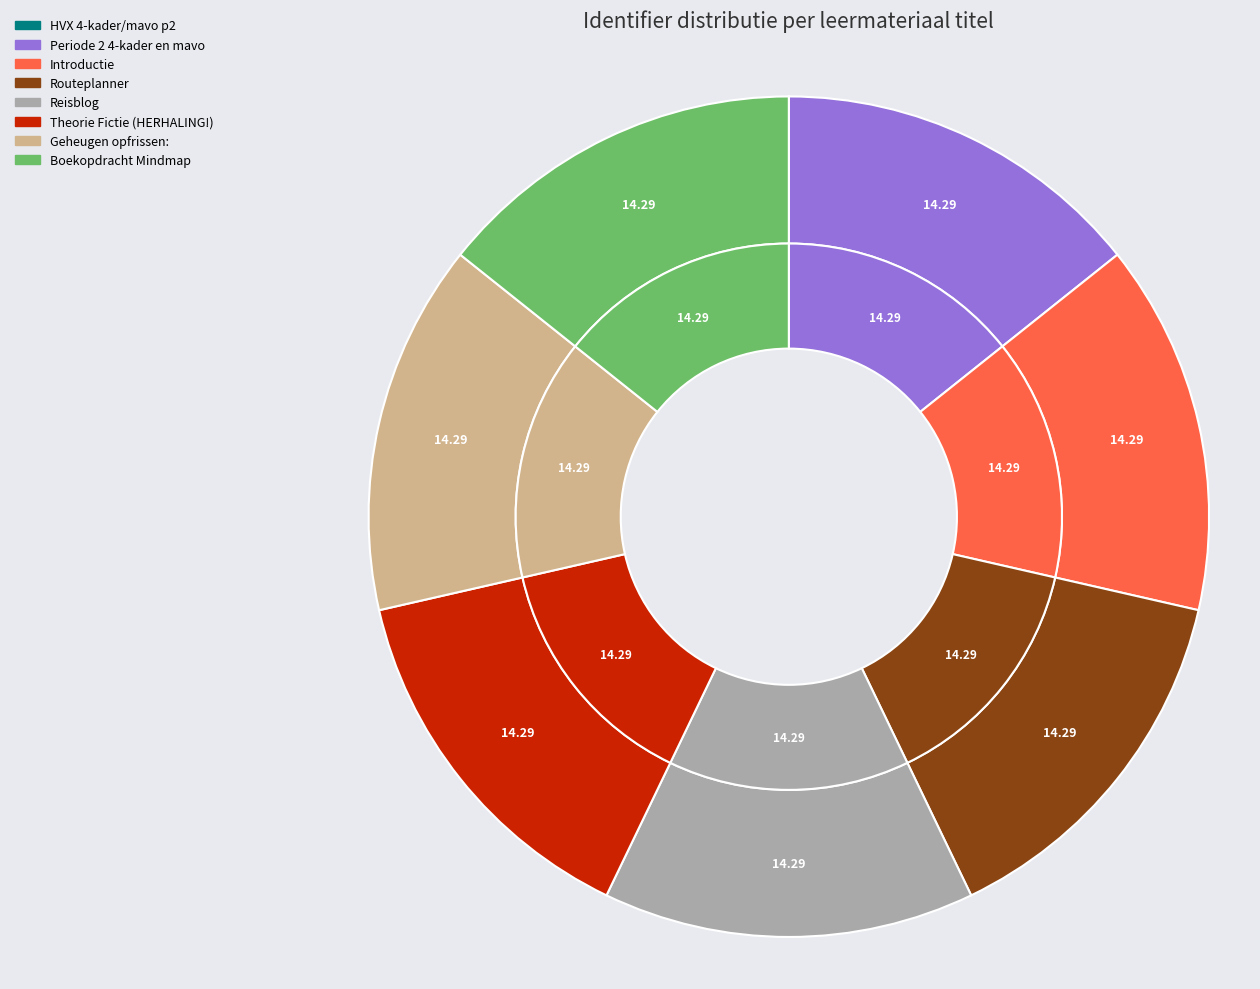

Which category has the biggest portion of the pie?

Boekopdracht Mindmap